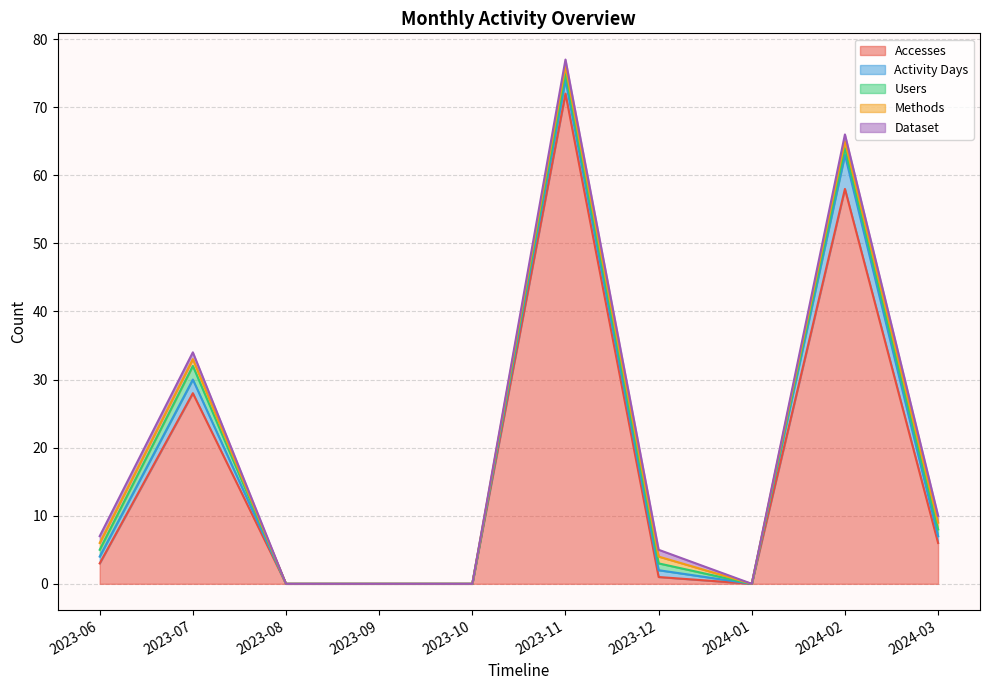

How many interior local peaks does the Accesses series have?

3